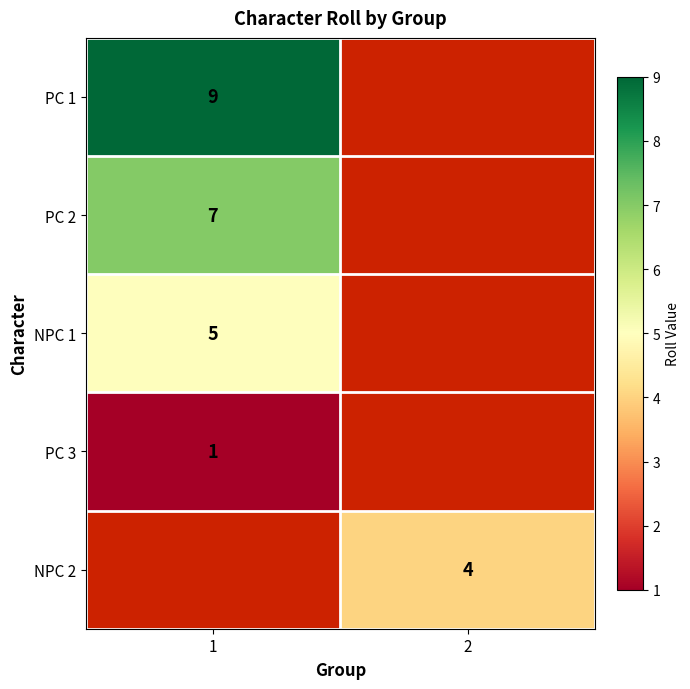

The value of PC 1 at 1 is 9. True or false?

True